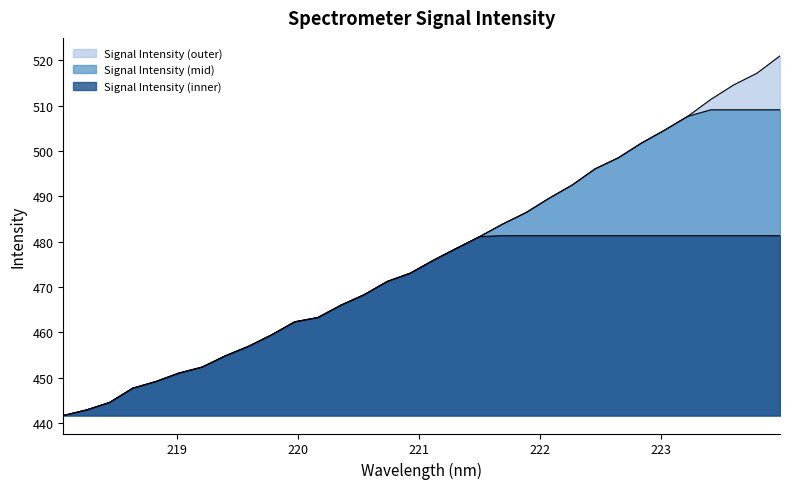

What is the sum of the values at 219.9712 and 220.3533?

928.3